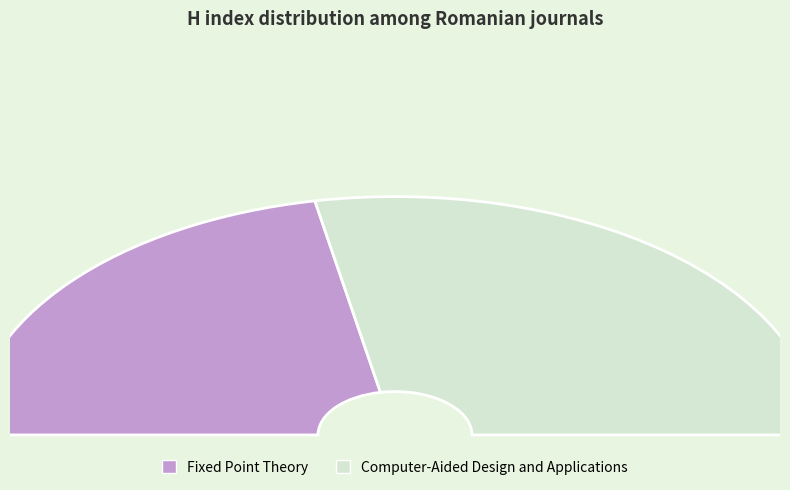

To the nearest percent, what is the difference between the Fixed Point Theory and Computer-Aided Design and Applications slice percentages?

12%